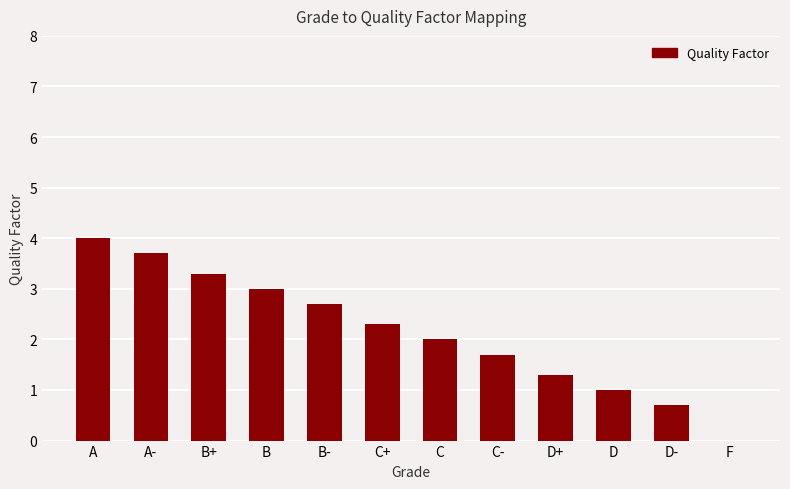

What is the change in value from B- to D-?

-2.0